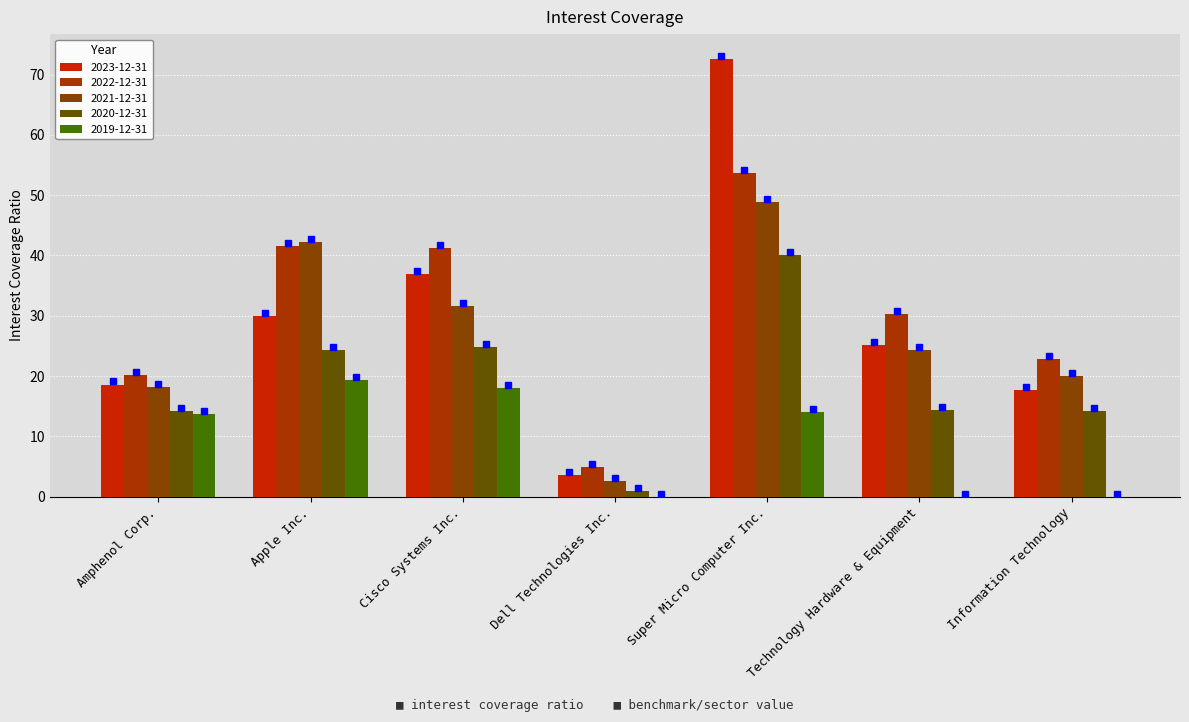

What is the spread (max minus min) of values at Technology Hardware & Equipment?

30.2